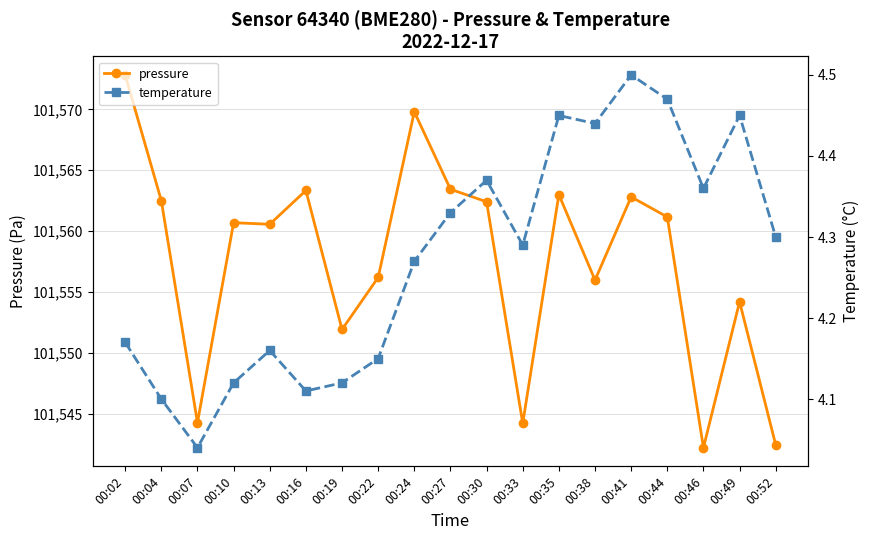

The value of pressure at 00:16 is 40737.5. True or false?

False